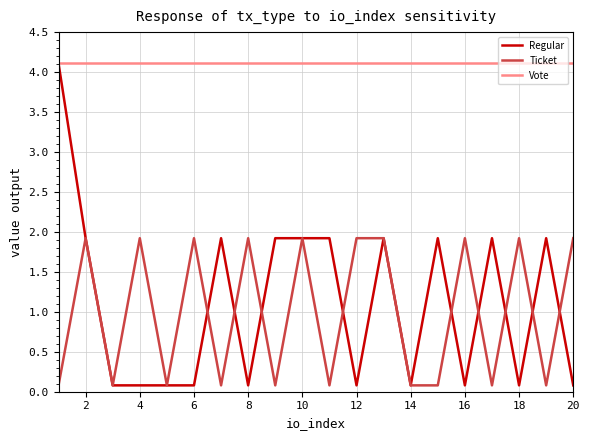

True or false: Vote and Ticket cross at least once.

False